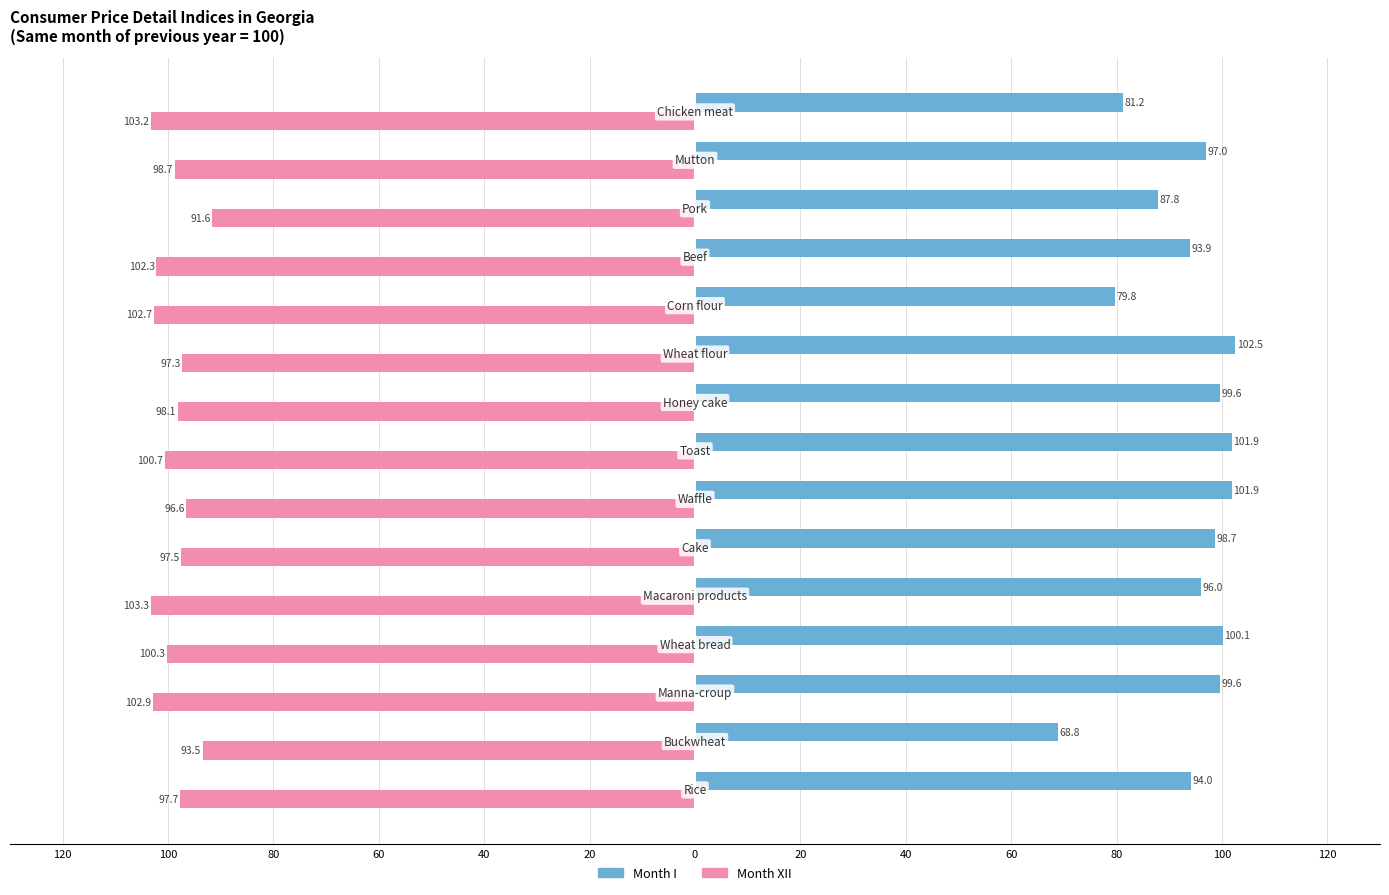

What is the highest value of the Month I series?

102.5